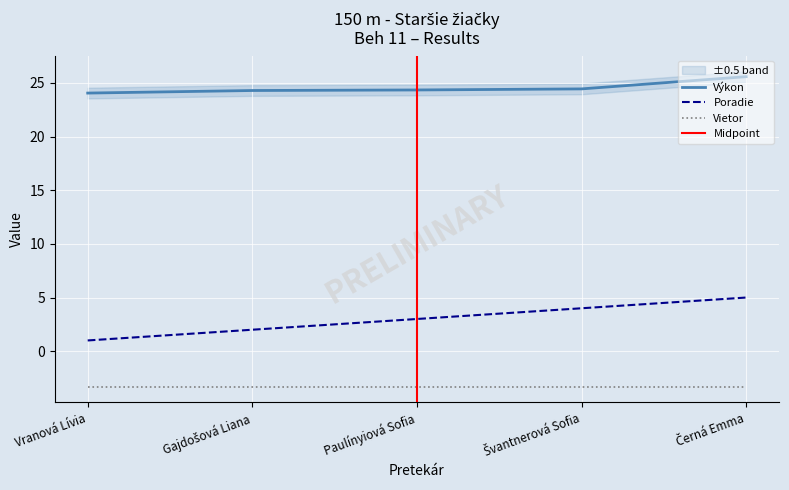

What is the maximum value for Poradie?

5.0